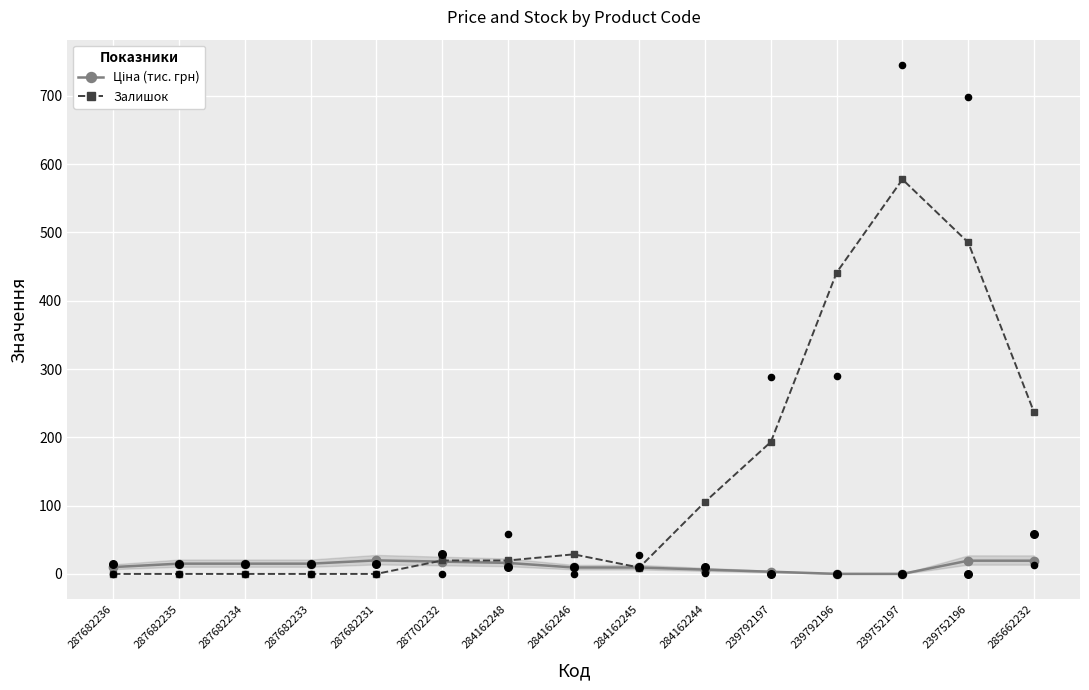

What is the total value across all series at 284162245?

18.8